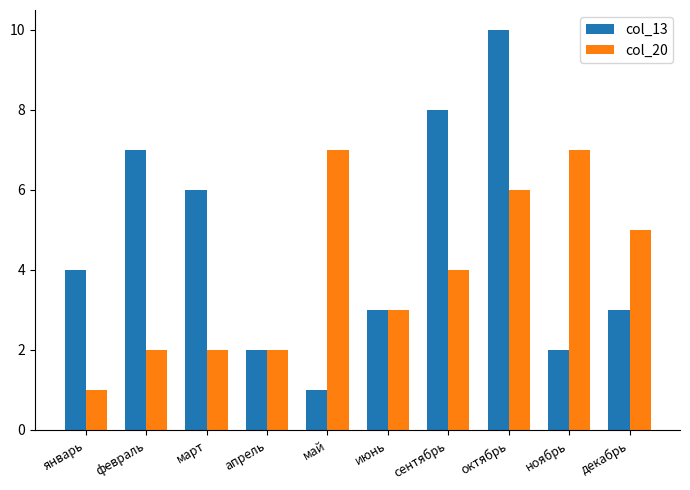

At which label is col_20 closest to 4?

сентябрь